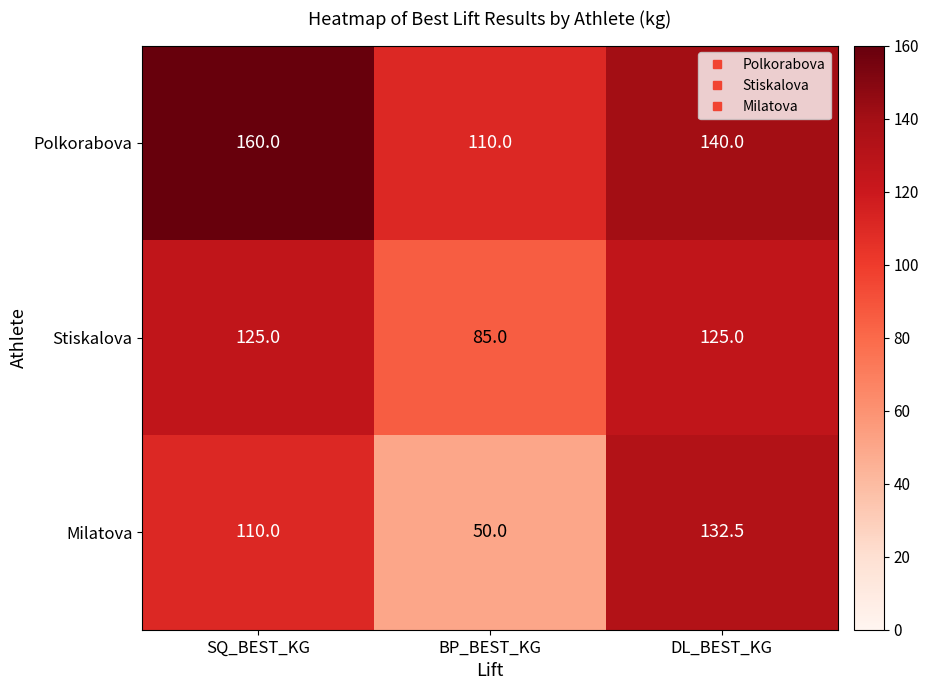

Which category has the highest value across all series?

SQ_BEST_KG